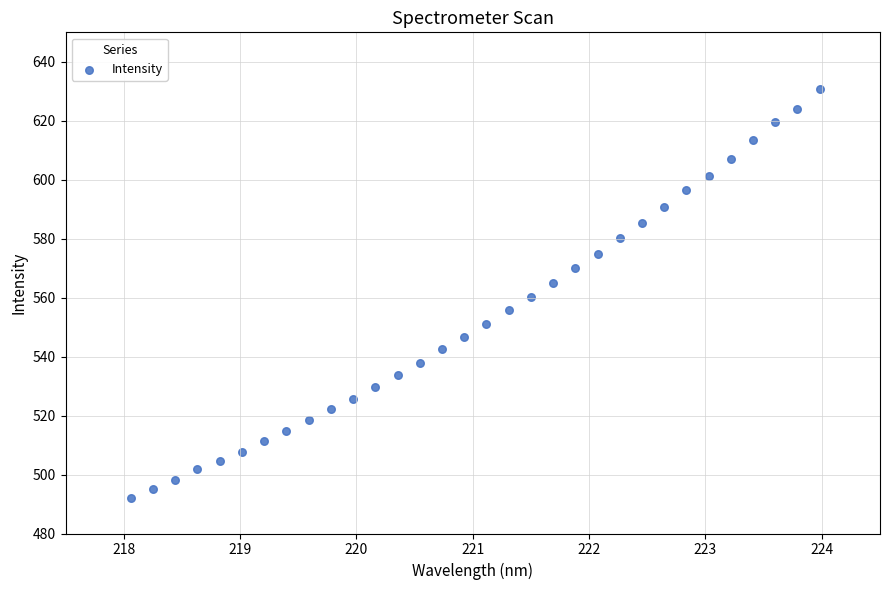

What is the range of Y values (max minus min)?

138.8